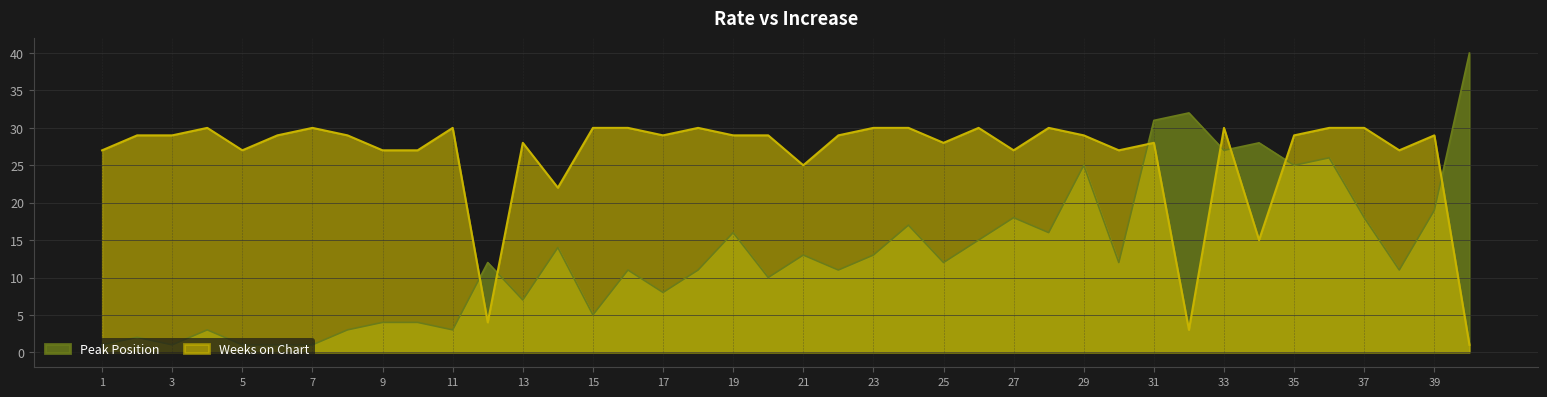

The value of Weeks on Chart at 37 is 30. True or false?

True